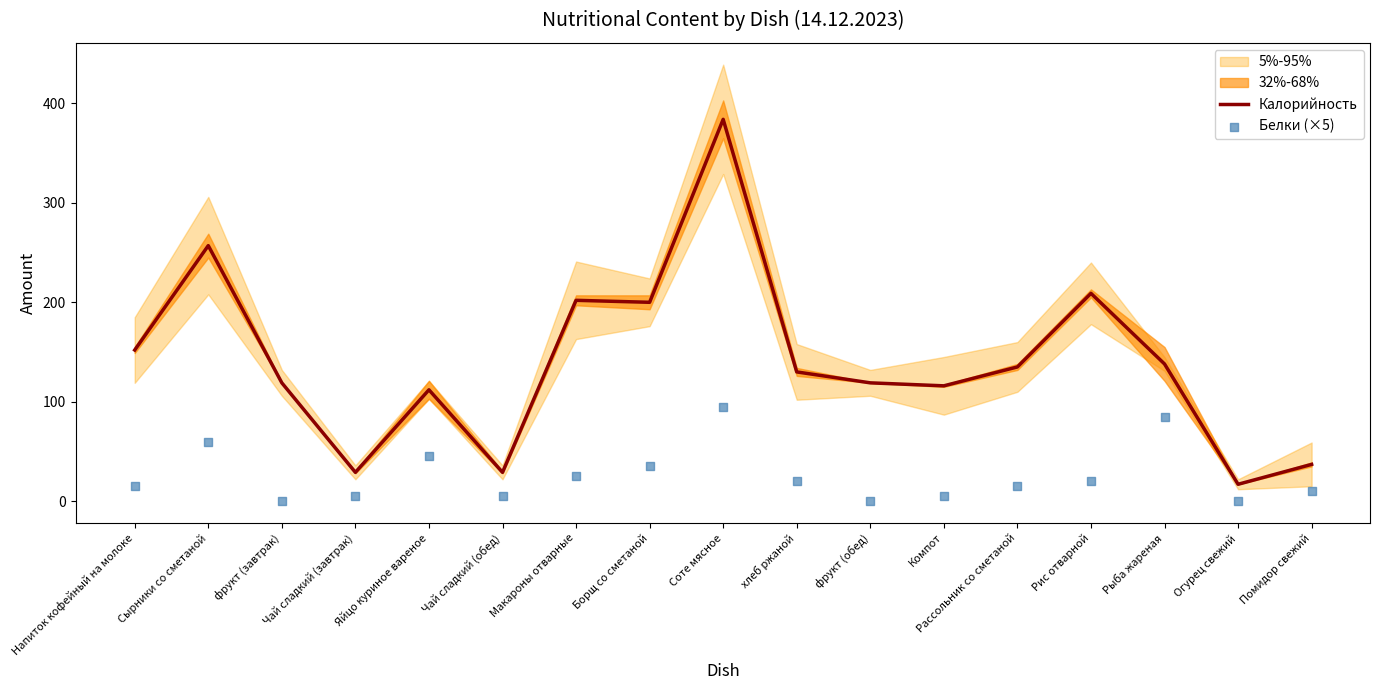

The value of Калорийность at Компот is 74. True or false?

False